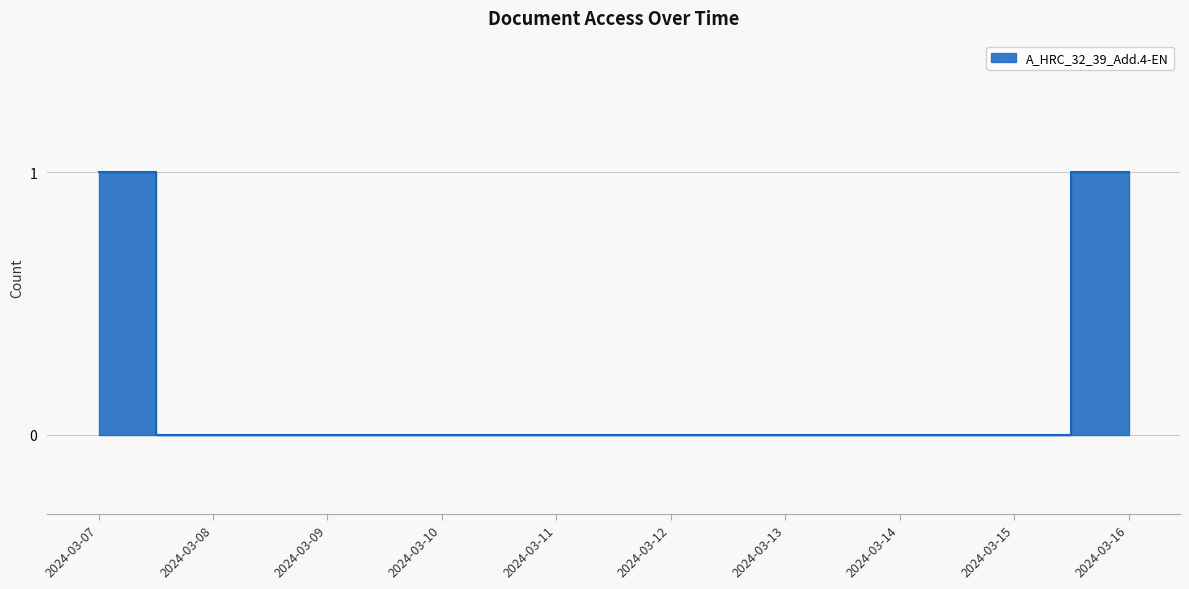

Between 2024-03-10 and 2024-03-09, which is larger?

2024-03-10